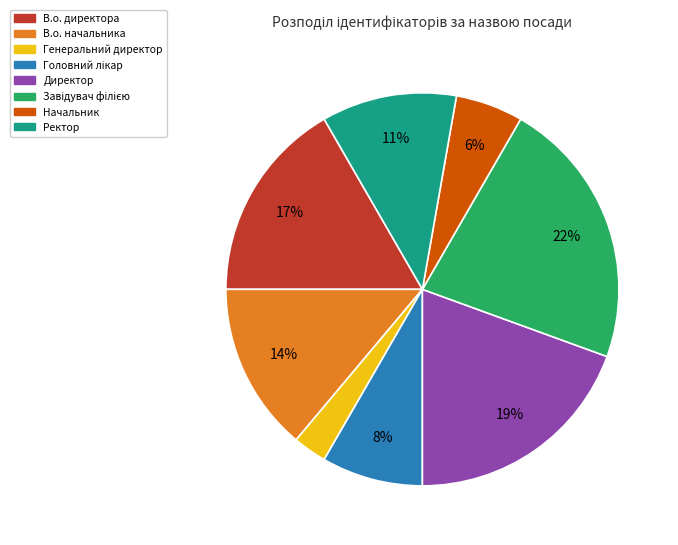

What percentage is the В.о. директора slice, to the nearest percent?

17%